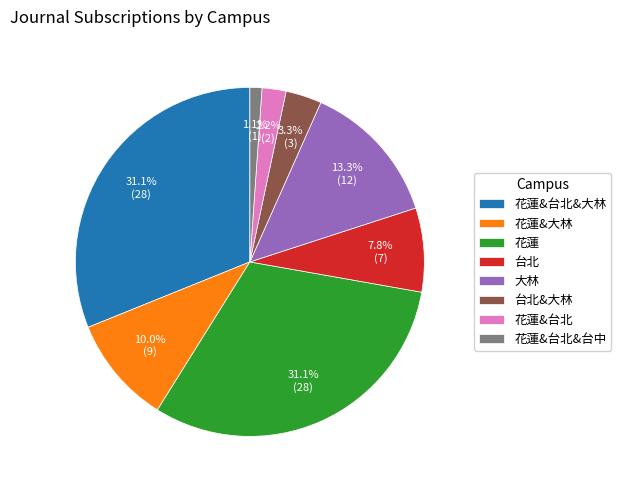

To the nearest percent, what portion does 花蓮 represent?

31%